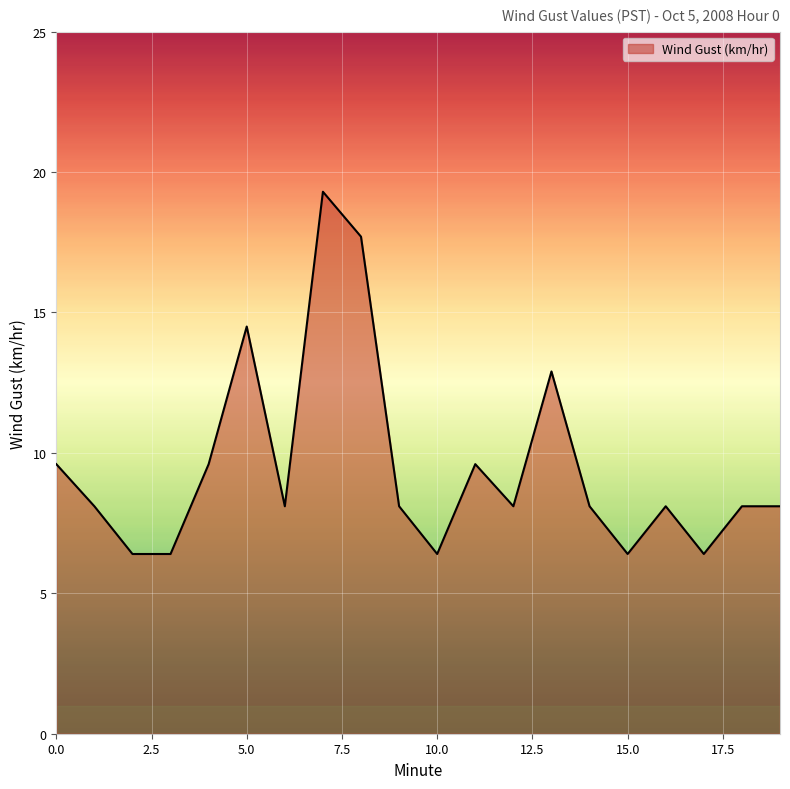

What is the difference between the maximum and minimum values?

12.9